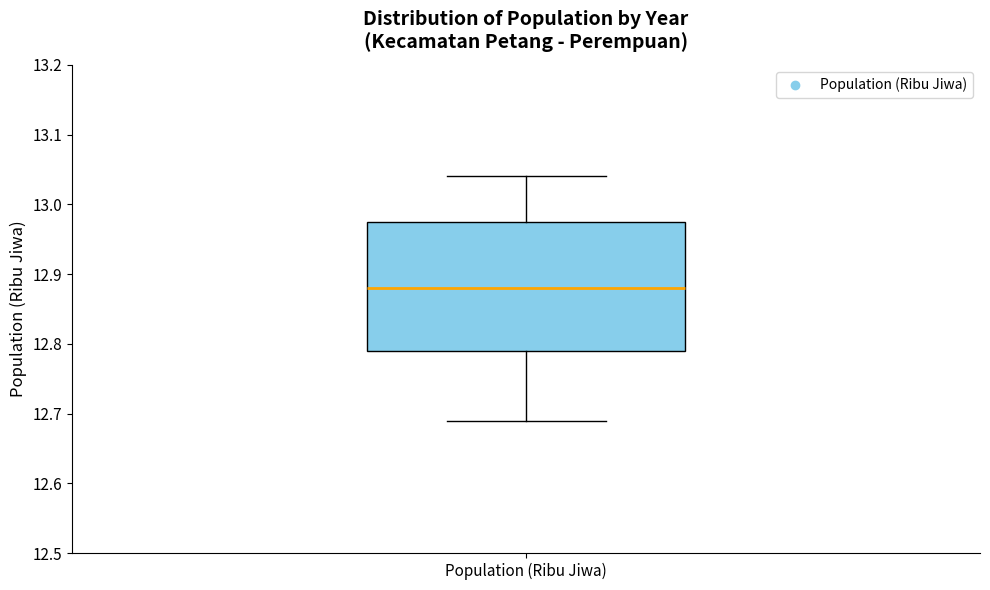

Read this box plot against the y-axis: the position of the median line, the range covered by the box, and the ends of both whiskers. The values are not printed on the chart, so give them approximately, as read against the axis.

median 12.88, box 12.79 to 12.98, whiskers 12.69 to 13.04